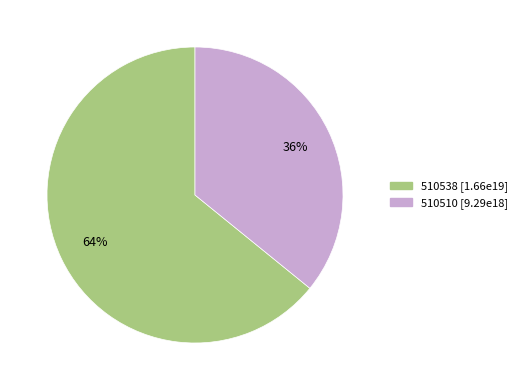

Count the number of slices in the pie.

2